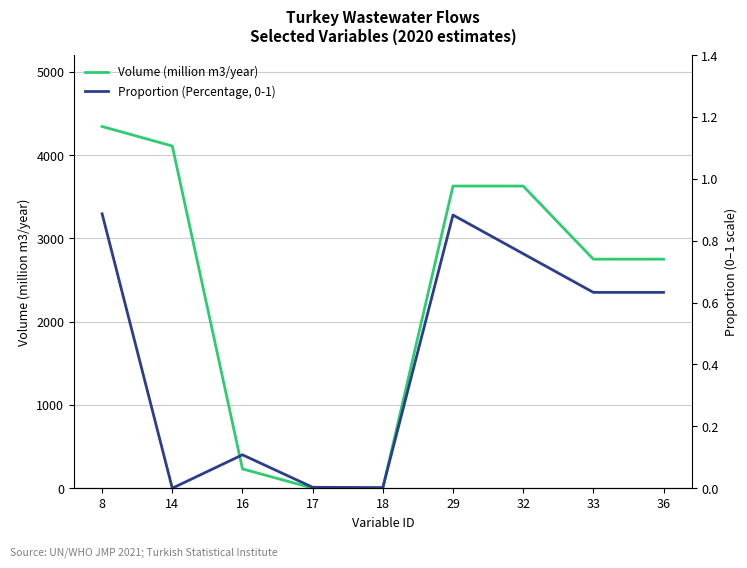

Reading left to right, extract all data points from this chart.

Volume (million m3/year): 4342.2	4108.3	231.8	1.4	0.8	3627.7	3627.7	2749.8	2749.8
Proportion (Percentage, 0-1): 0.9	0.0	0.1	0.0	0.0	0.9	0.8	0.6	0.6